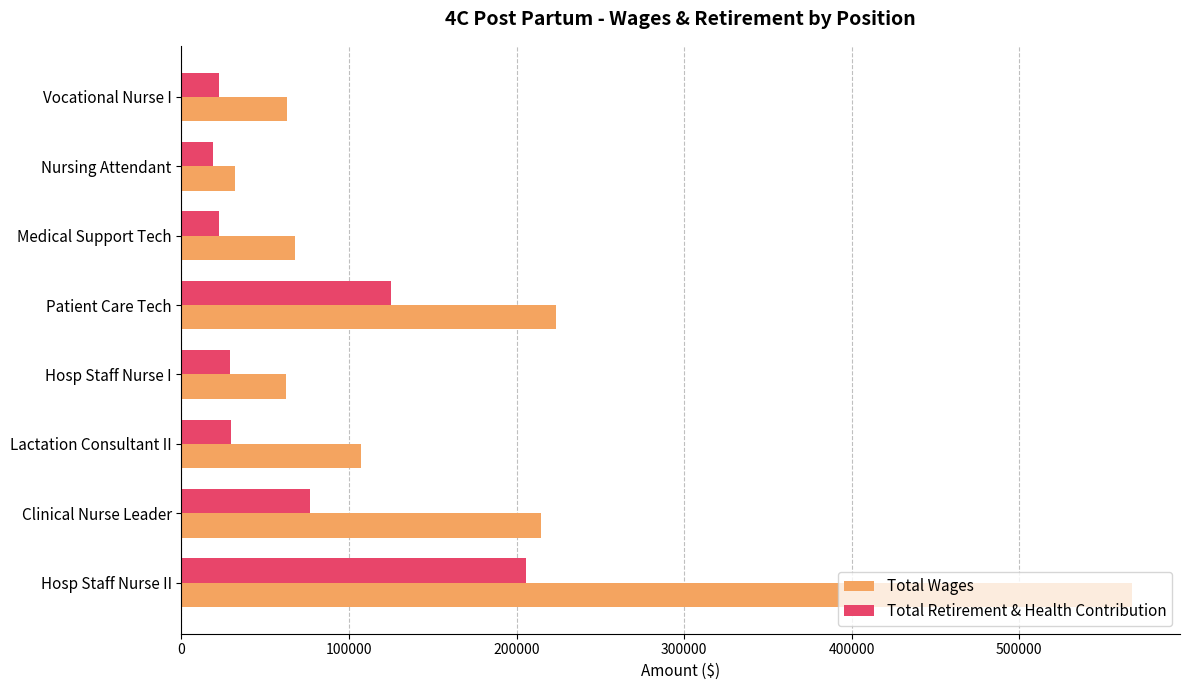

Which series has the largest range (max minus min)?

Total Wages